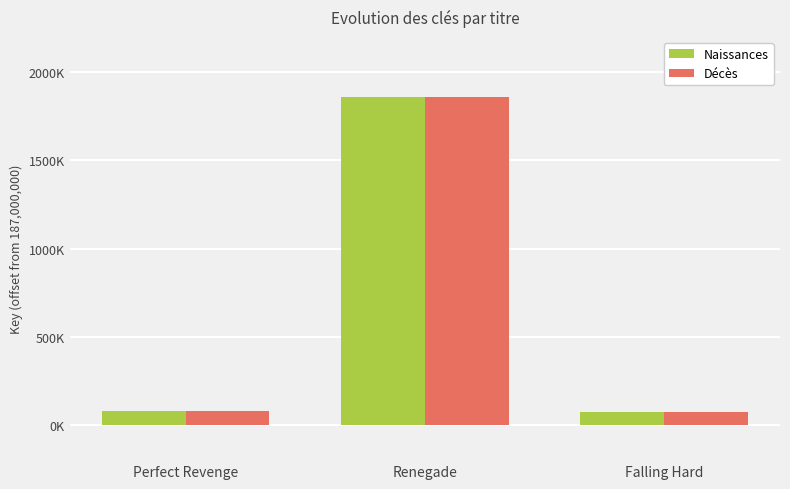

What is the value of the Naissances bar at the 2nd from the left?

1861007